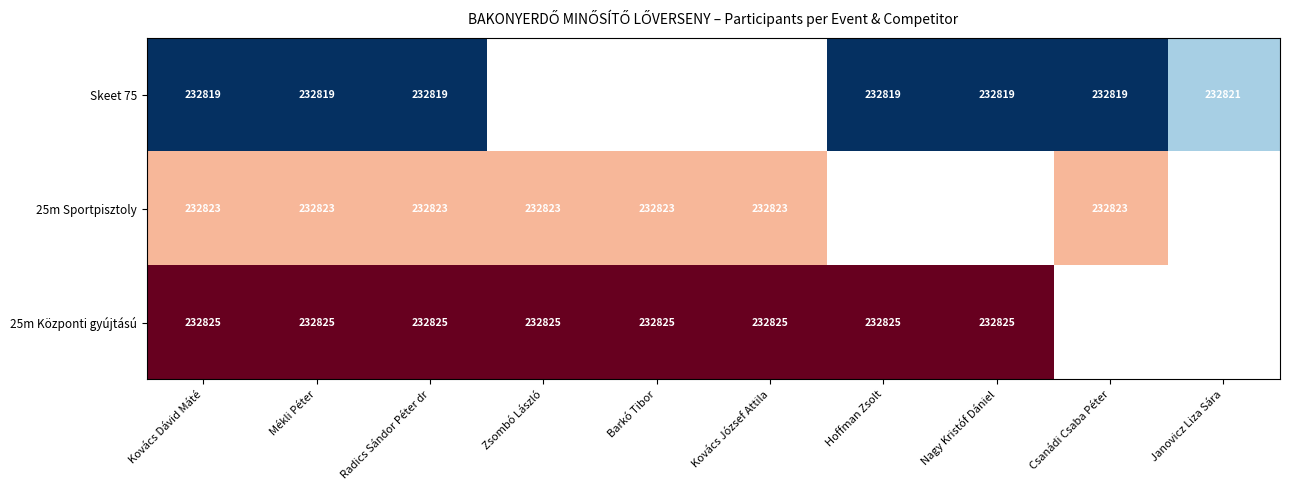

The value of 25m Központi gyújtású at Zsombó László is 355597.3. True or false?

False